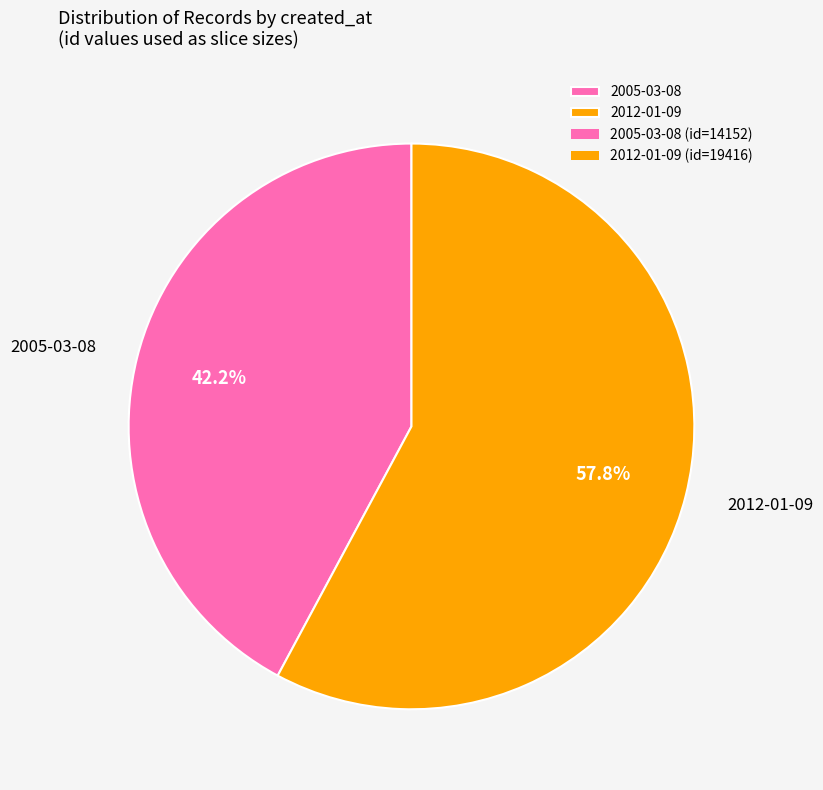

How many segments does this pie chart have?

2